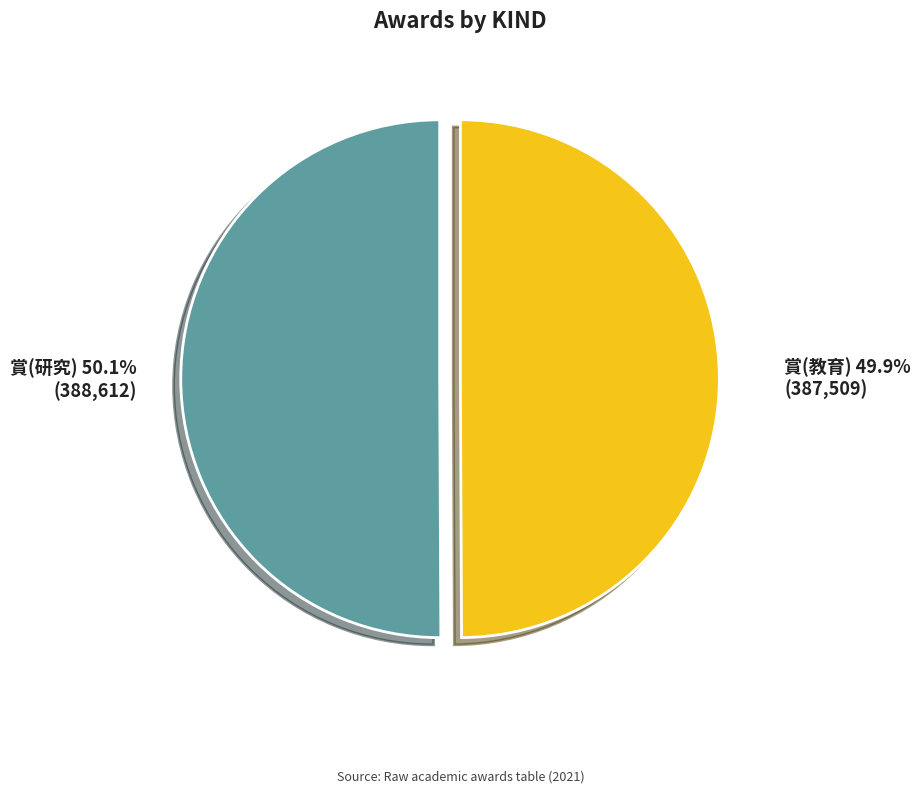

True or false: 賞(研究) accounts for 43% of the total.

False